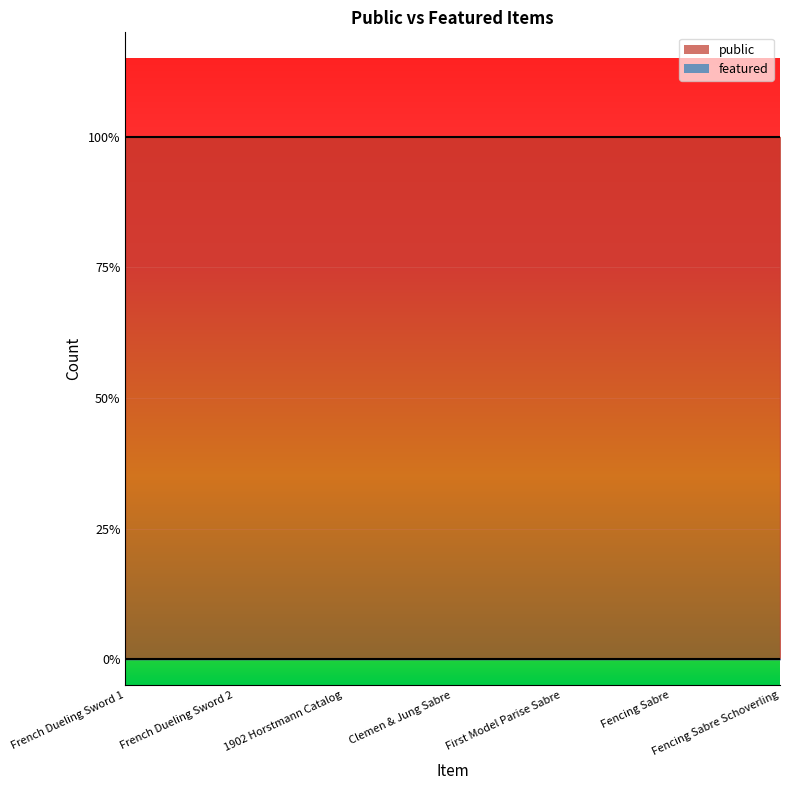

What position from the left is Fencing Sabre Schoverling?

7